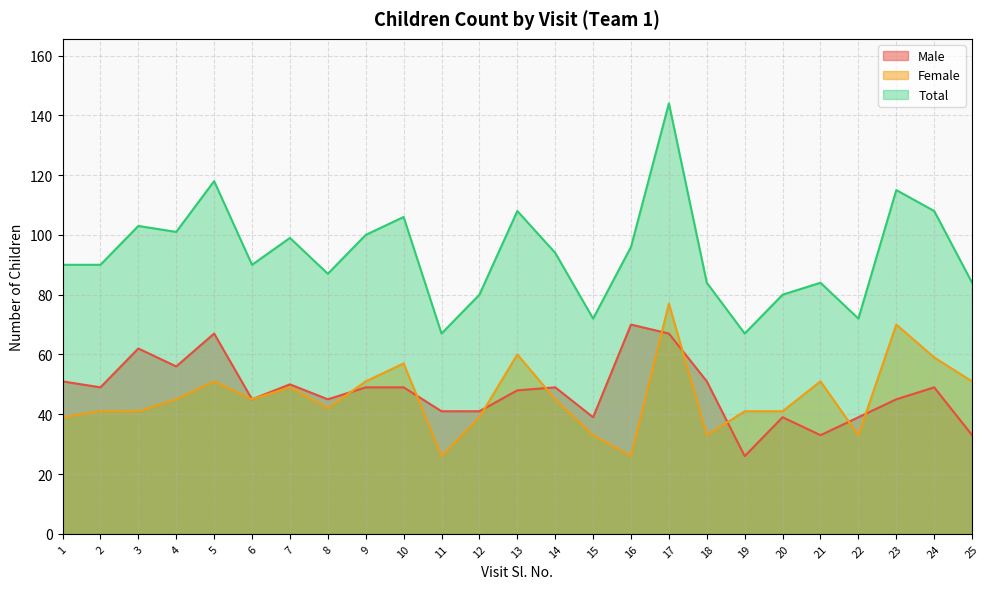

What is the difference between the maximum and minimum values in the Male series?

44